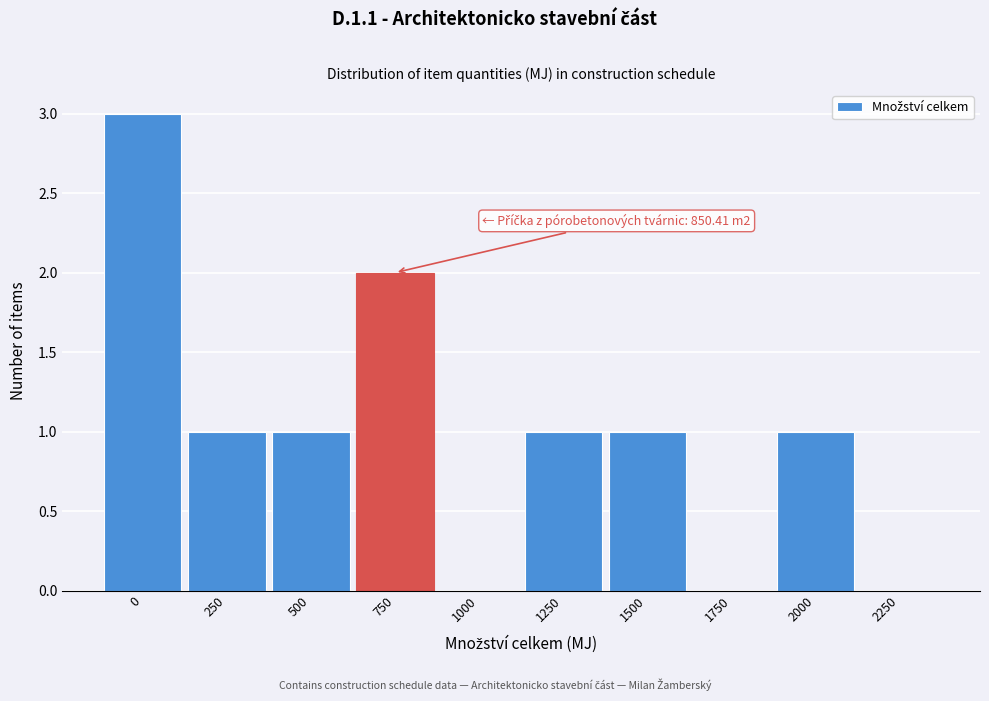

Reading right to left, list all the values displayed in this chart.

2250=0	2000=1	1750=0	1500=1	1250=1	1000=0	750=2	500=1	250=1	0=3